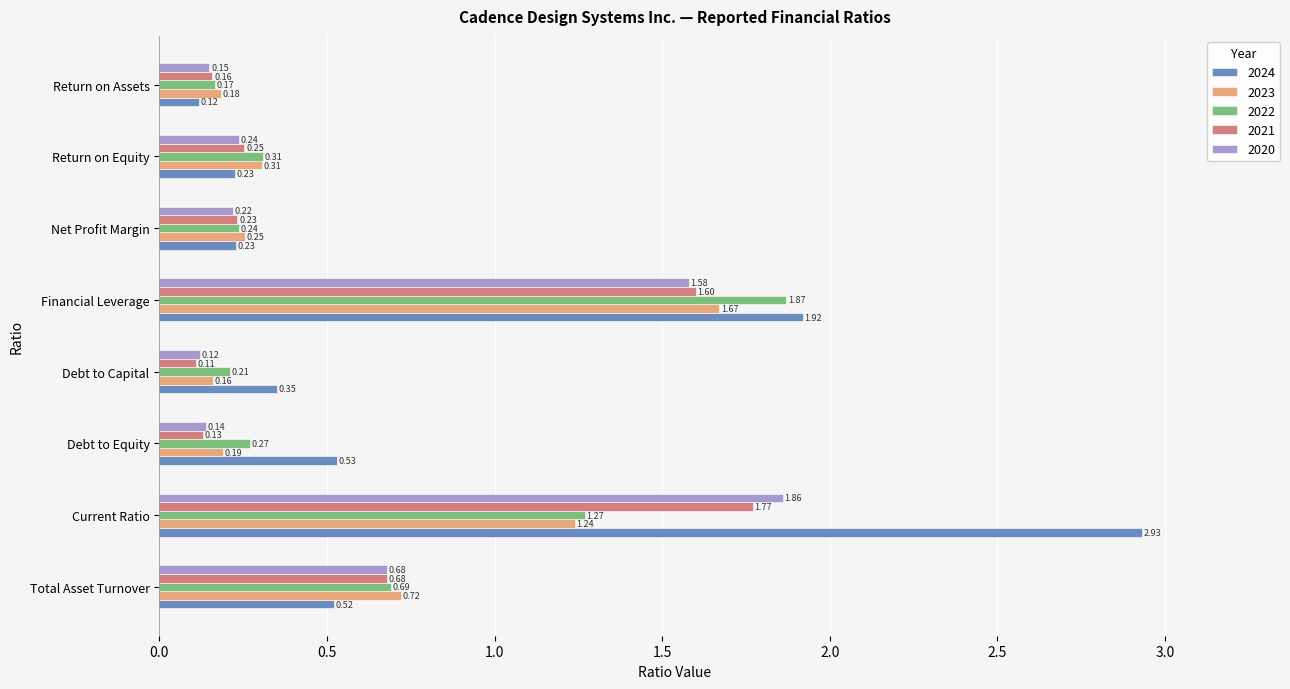

Which series has the widest spread of values?

2024